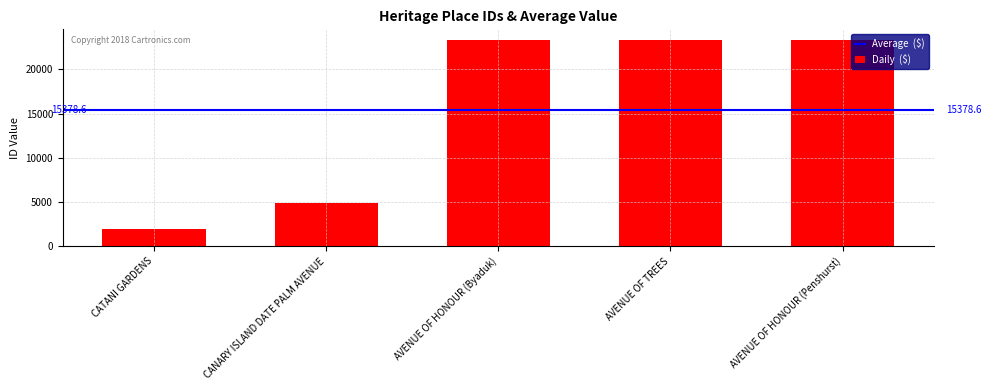

What is the sum of all values?

76893